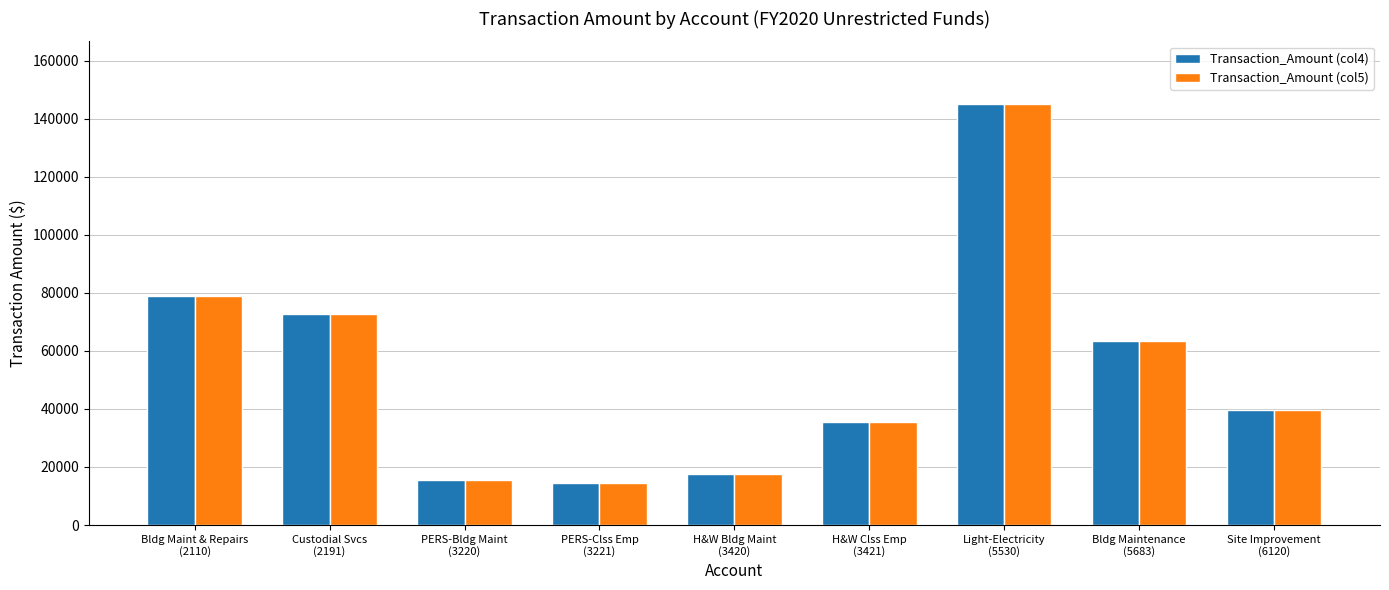

The Transaction_Amount (col5) series shows 131119.0 at Bldg Maint & Repairs
(2110). True or false?

False